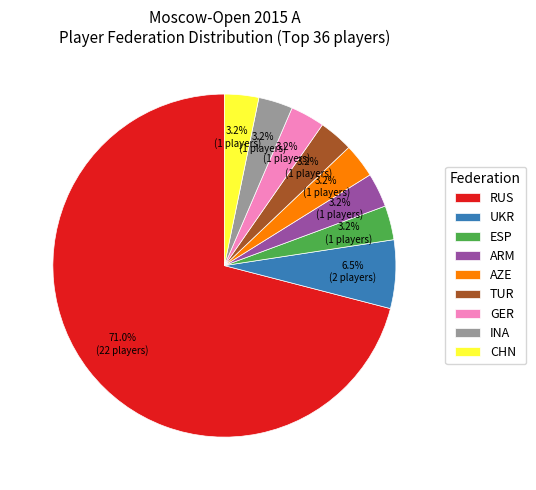

Which has a higher value, AZE or UKR?

UKR